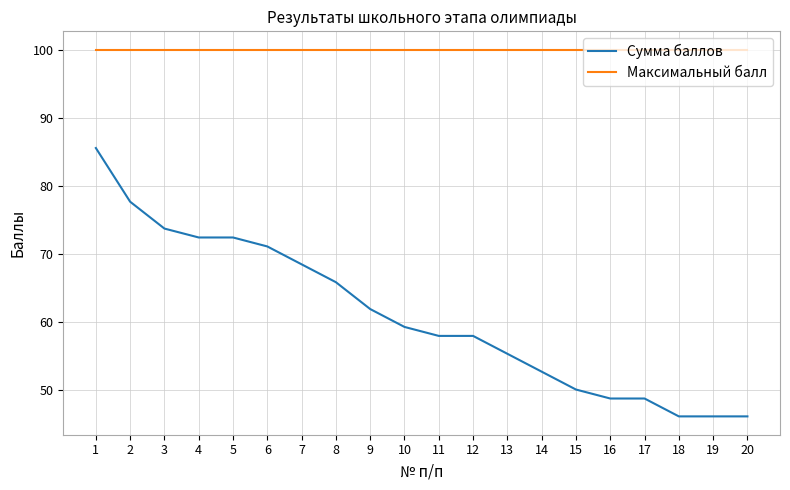

What is the greatest value displayed?

100.0